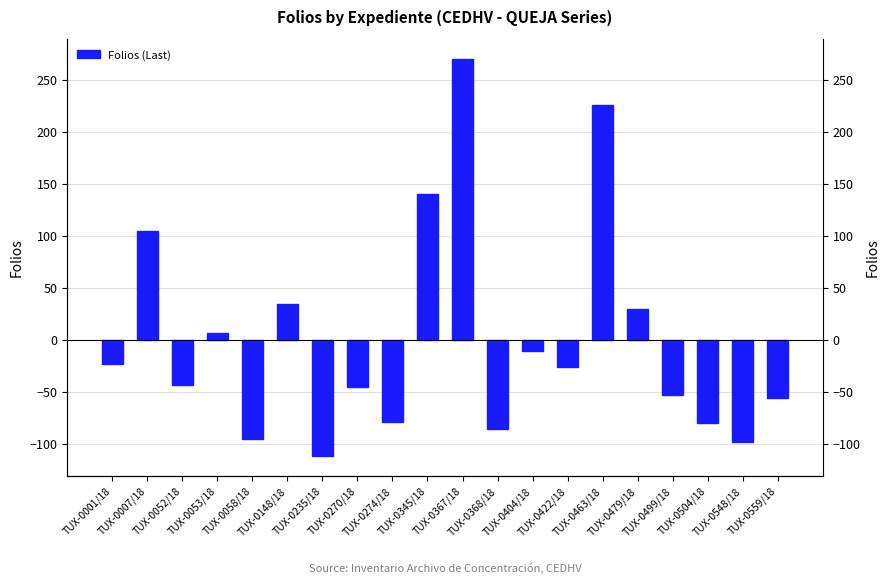

At which label does the data first exceed -26?

TUX-0001/18